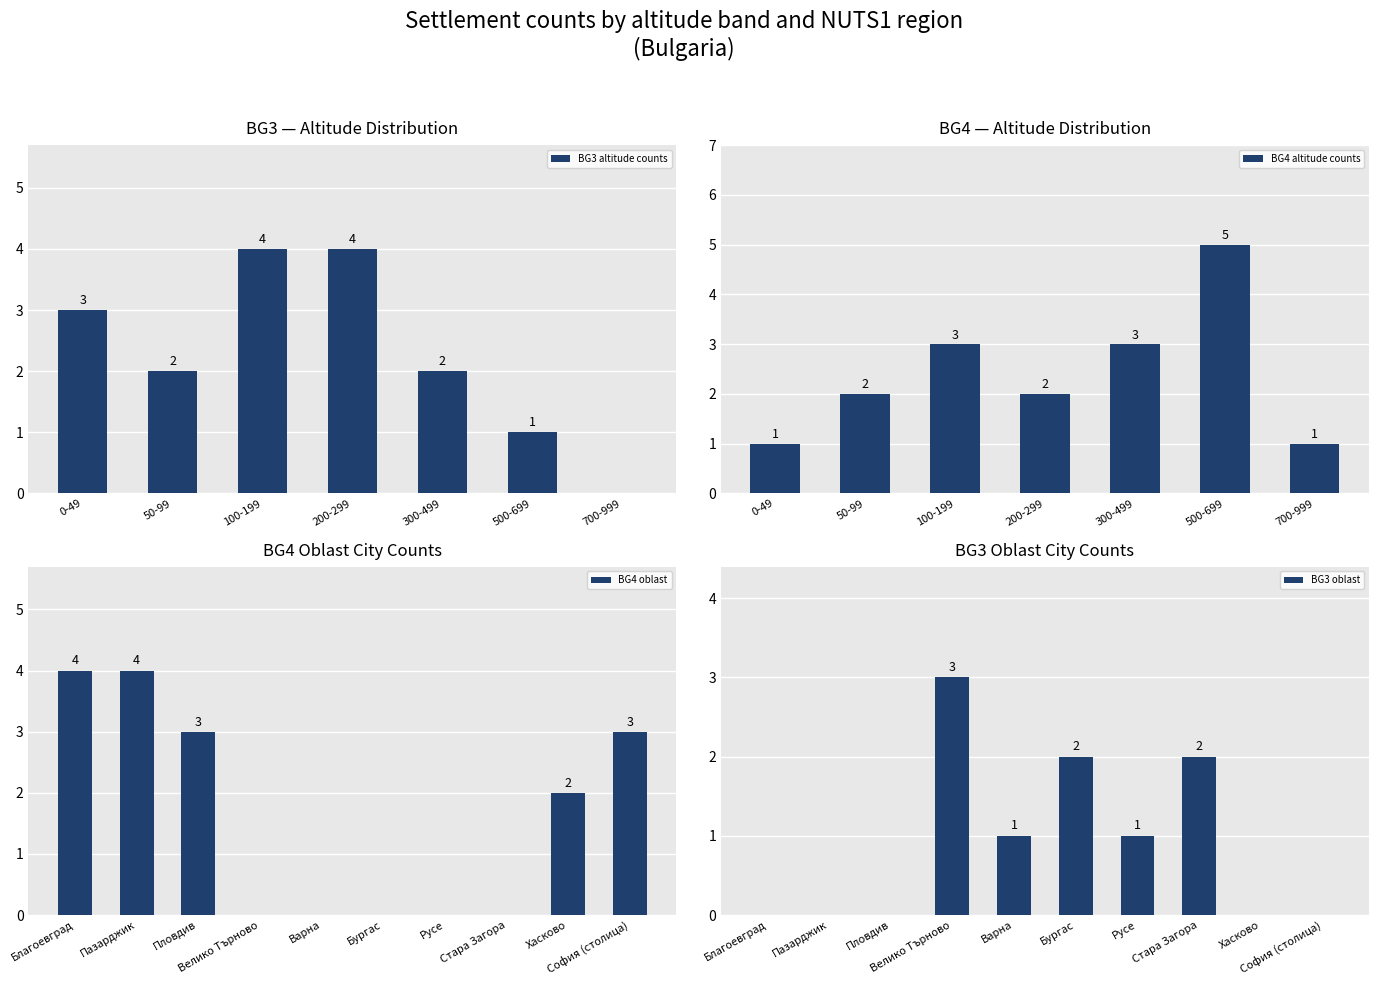

Which series has the largest total across all categories?

BG4